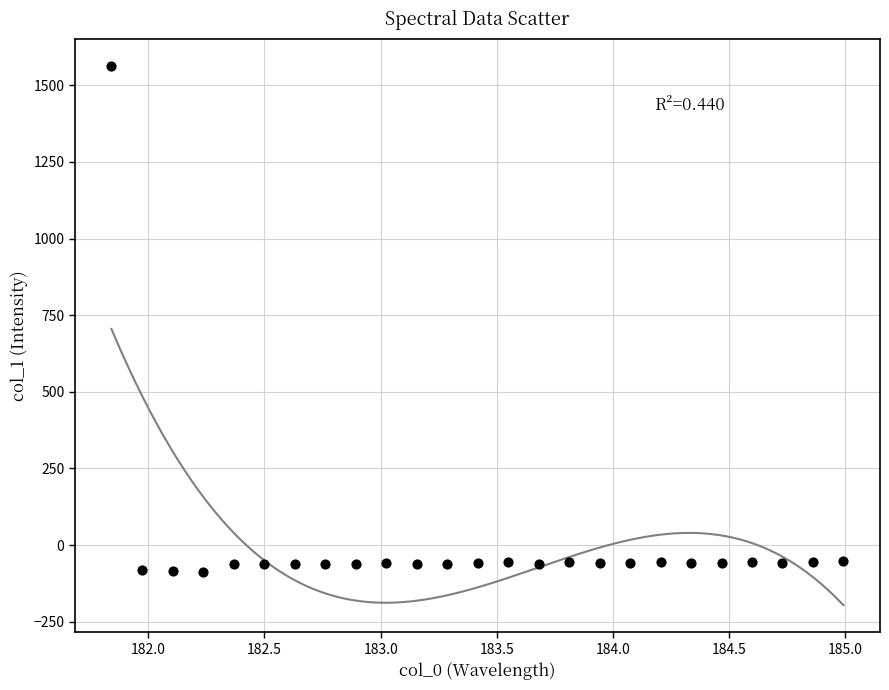

What is the range of X values (max minus min)?

3.1